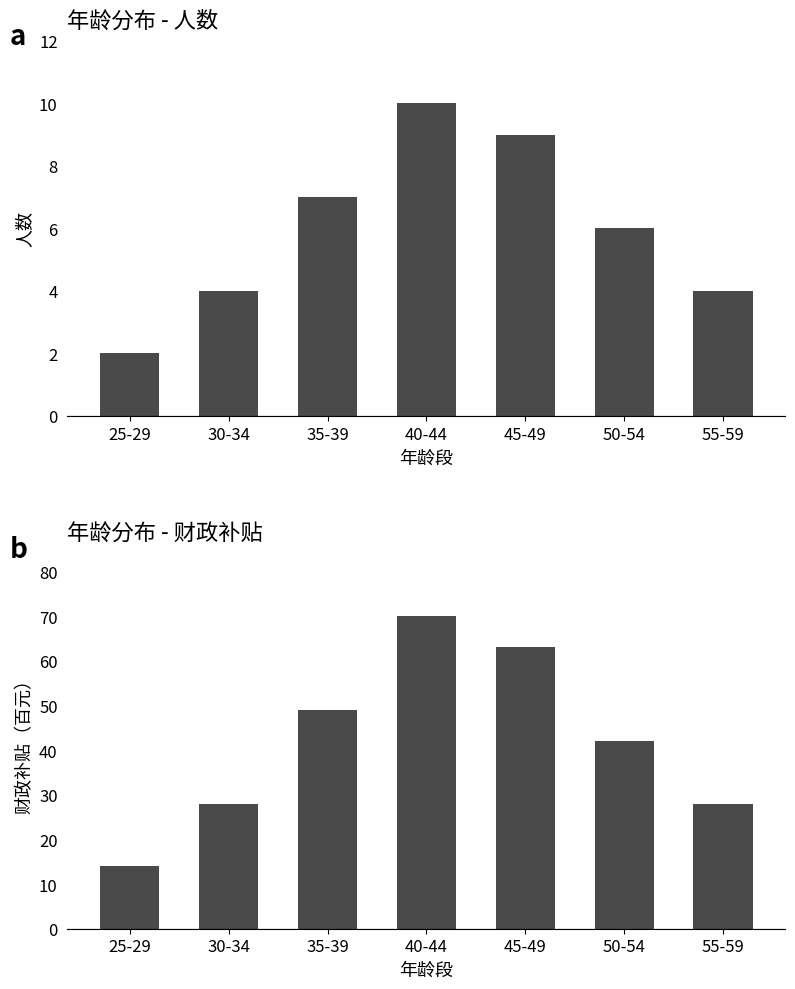

What is the label of the 7th bar from the left?

55-59